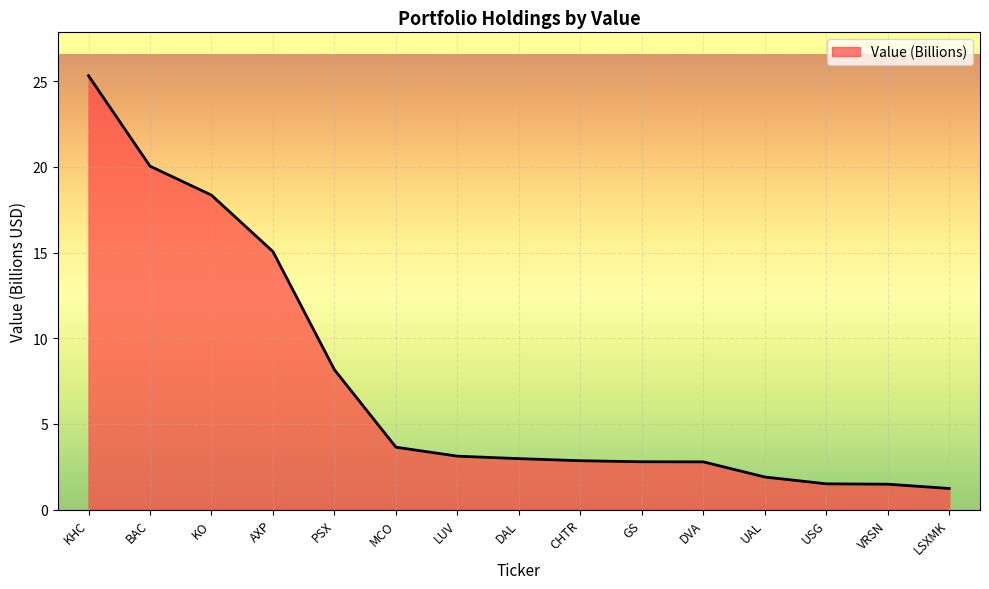

What is the sum of all values?

111.2